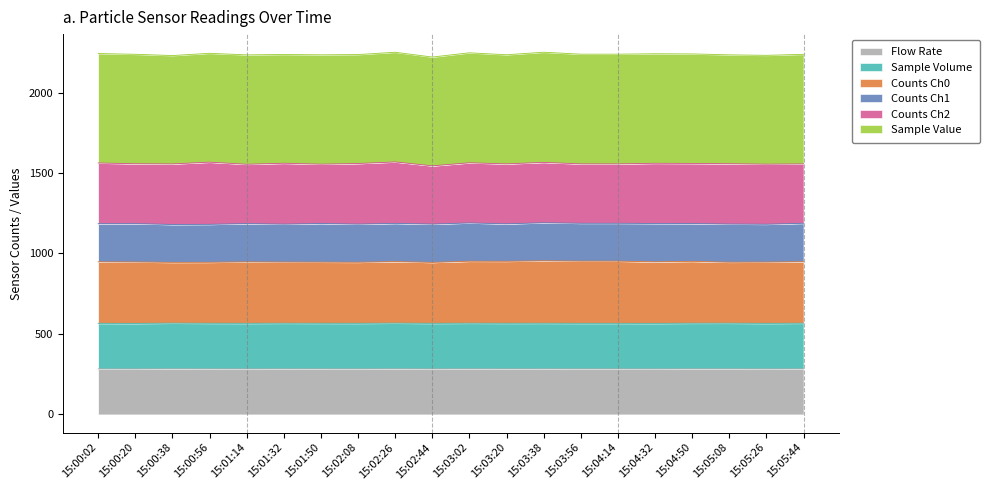

What is the total value across all series at 15:01:32?

2236.4